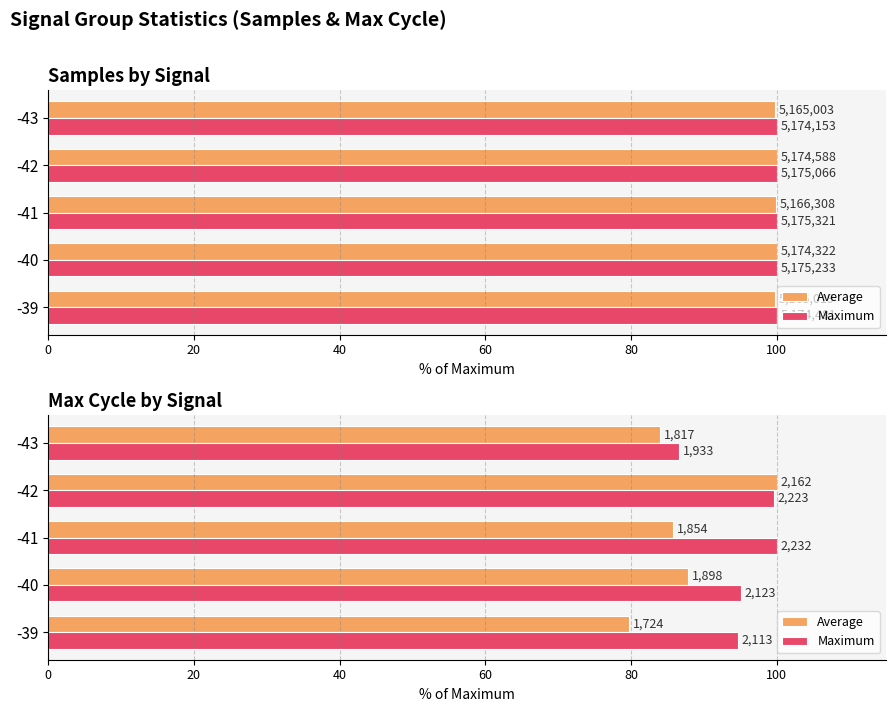

Is it true that Average equals 25.2 at -42?

False